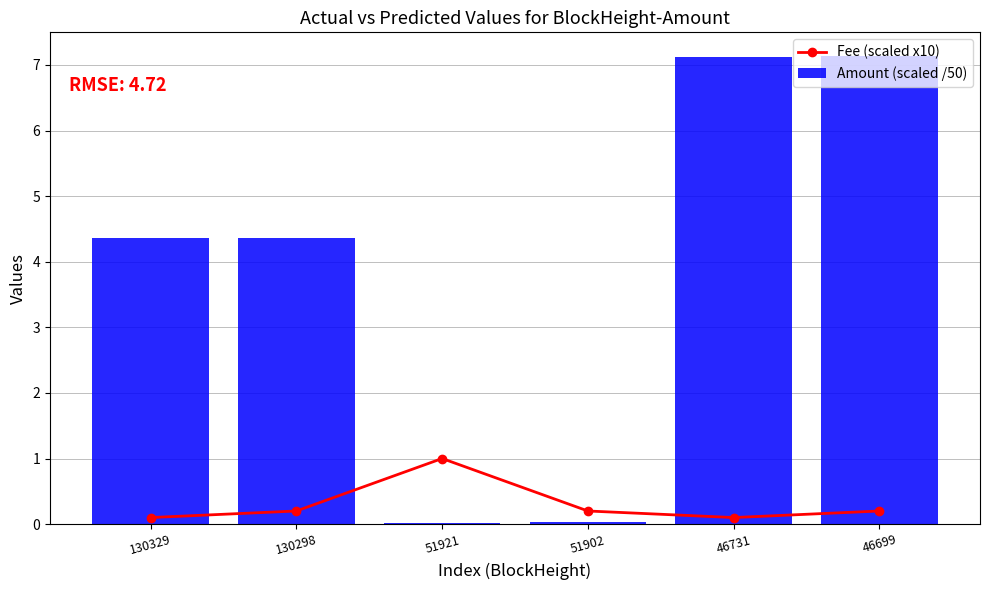

Which has a higher value, 46699 or 51921?

51921